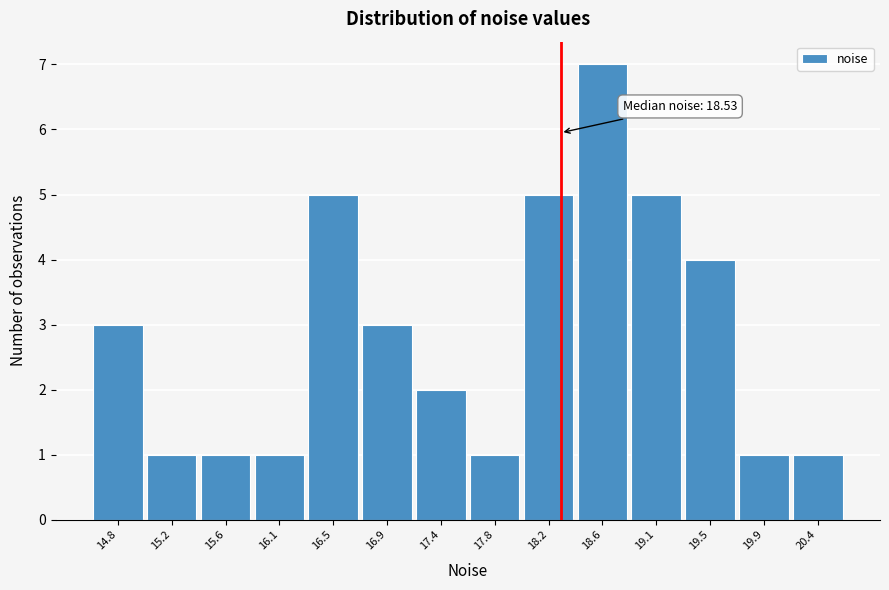

Reading left to right, list all the values displayed in this chart.

3	1	1	1	5	3	2	1	5	7	5	4	1	1